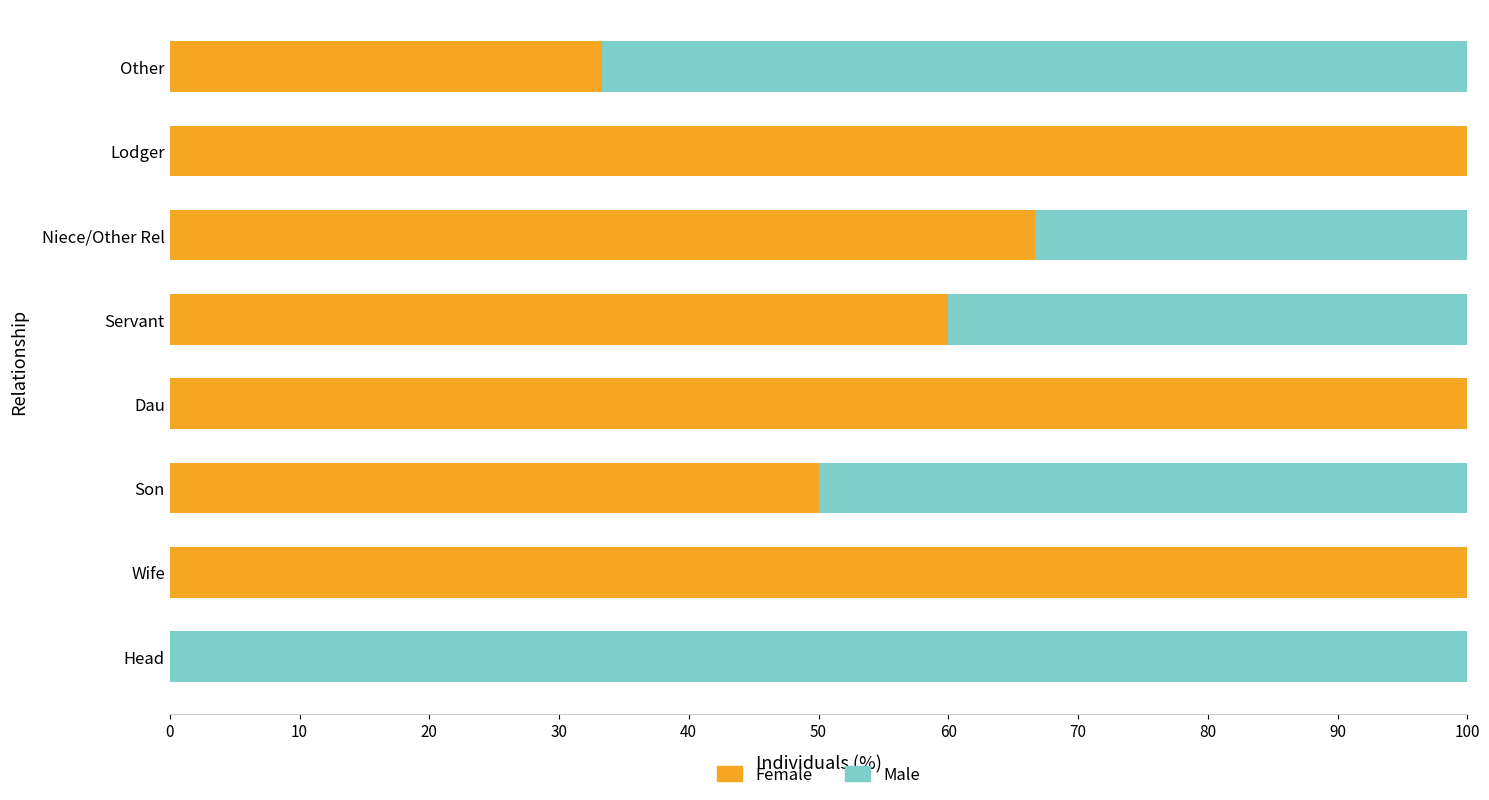

What is the sum of the Female values at Dau and Niece/Other Rel?

166.7